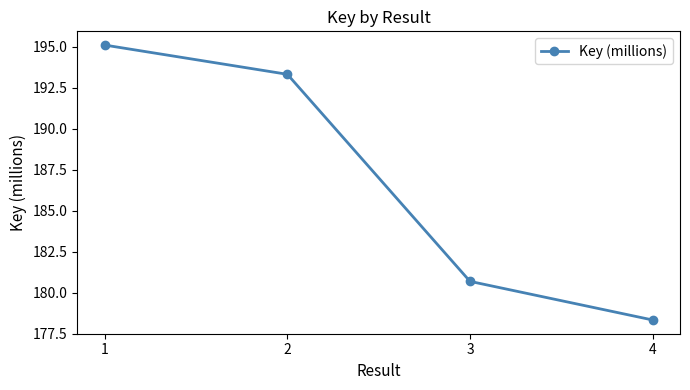

Is this an area chart (filled region under the line)?

No